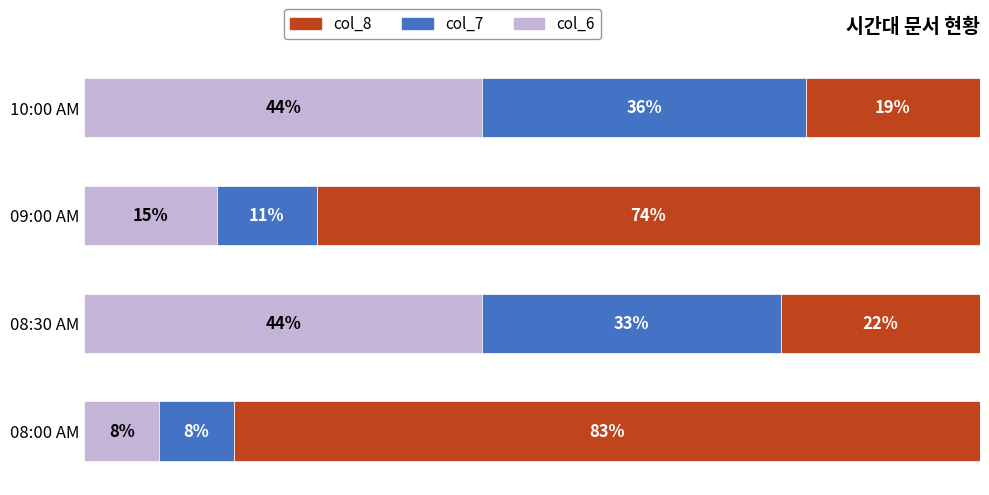

Which series has the largest range (max minus min)?

col_8